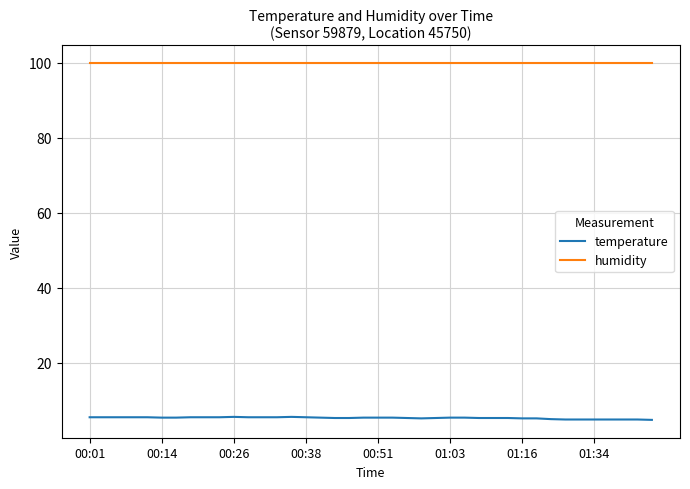

True or false: humidity and temperature cross at least once.

False